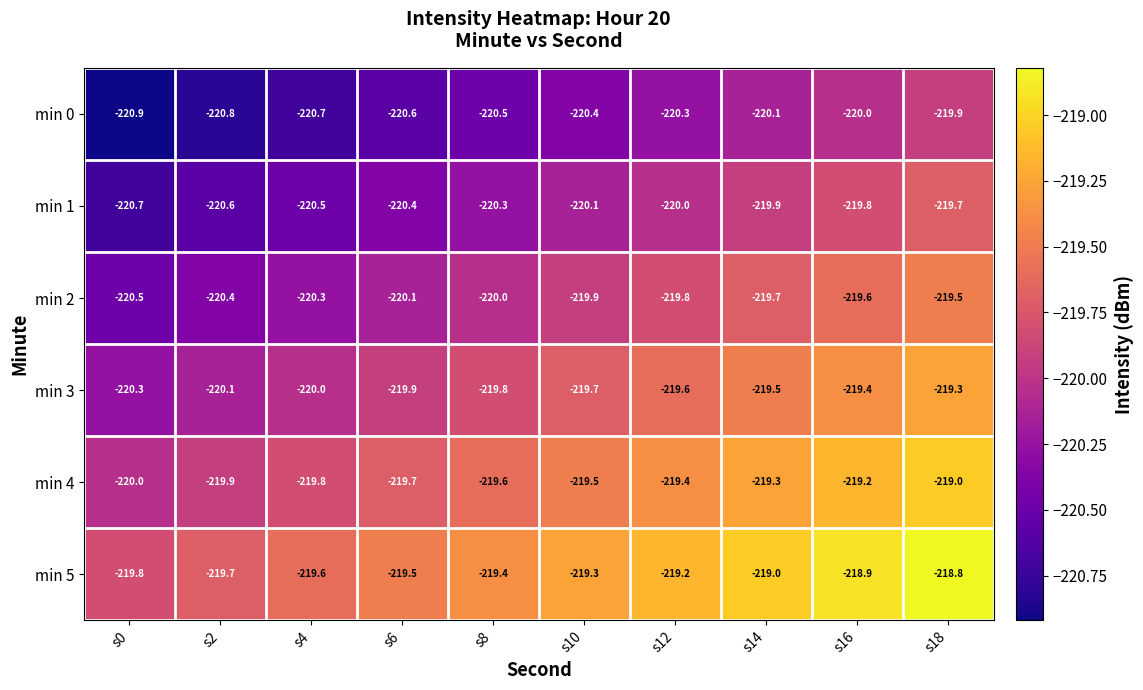

What is the total value across all series at s0?

-1322.2